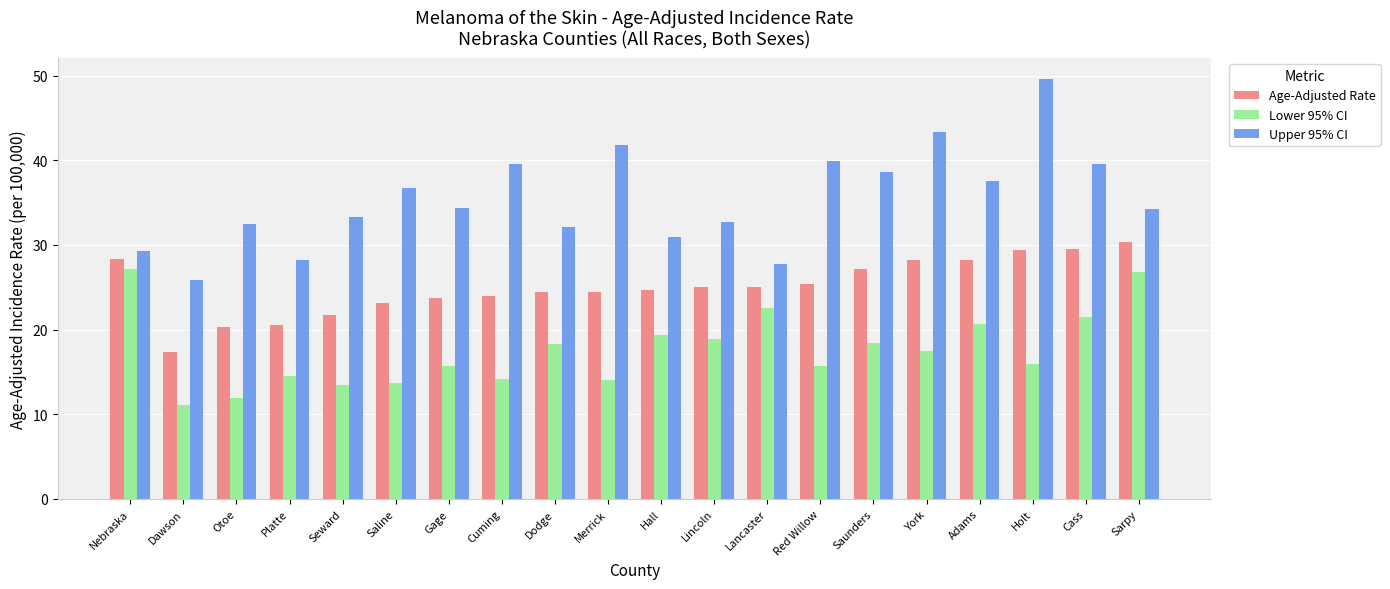

How many bars are there in each group?

3